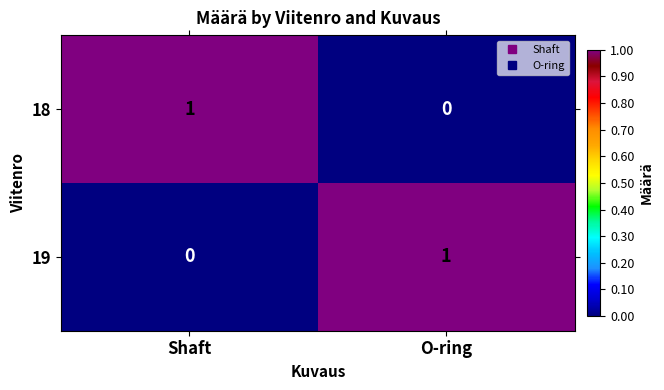

Reading right to left, transcribe all the data shown in this chart.

18: 0	1
19: 1	0